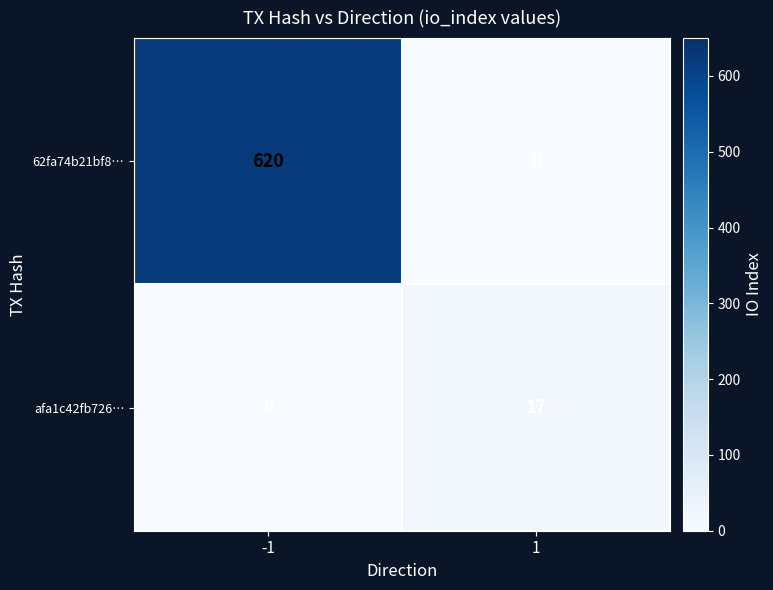

What is the spread (max minus min) of values at -1?

620